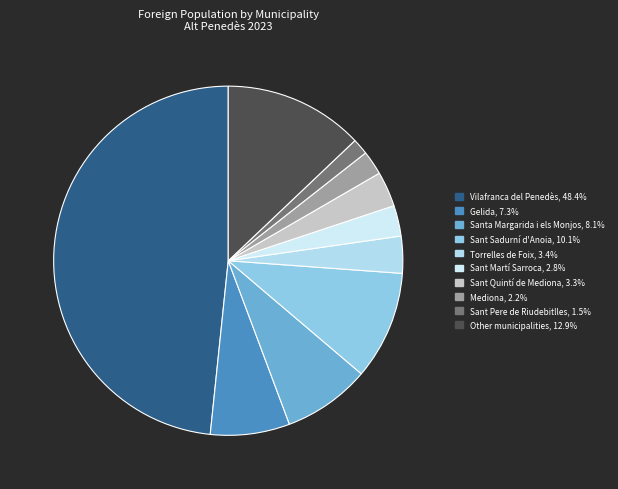

Which slice is the largest?

Vilafranca del Penedès